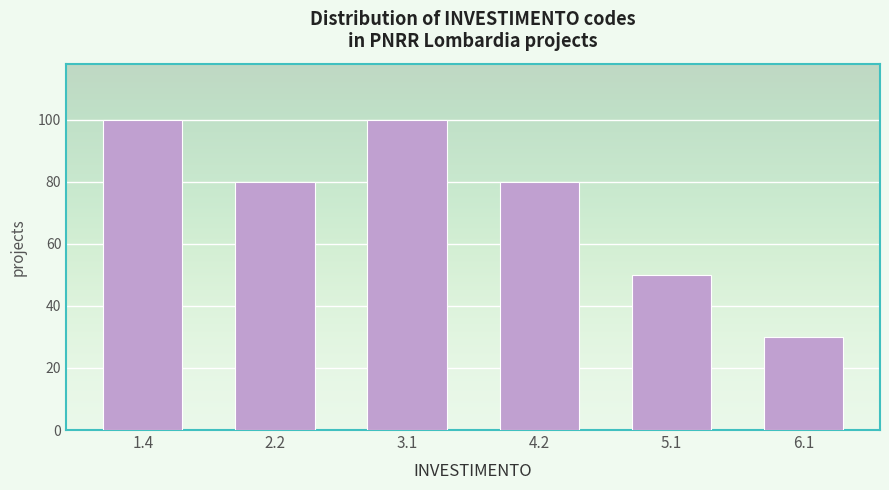

Reading left to right, extract all data points from this chart.

1.4=100	2.2=80	3.1=100	4.2=80	5.1=50	6.1=30